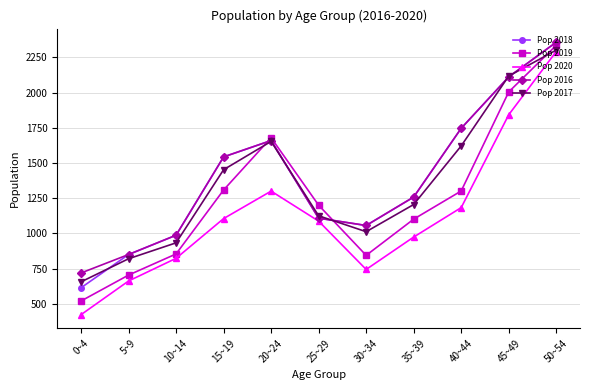

True or false: Pop 2016 has a value of 1454 at 25~29.

False